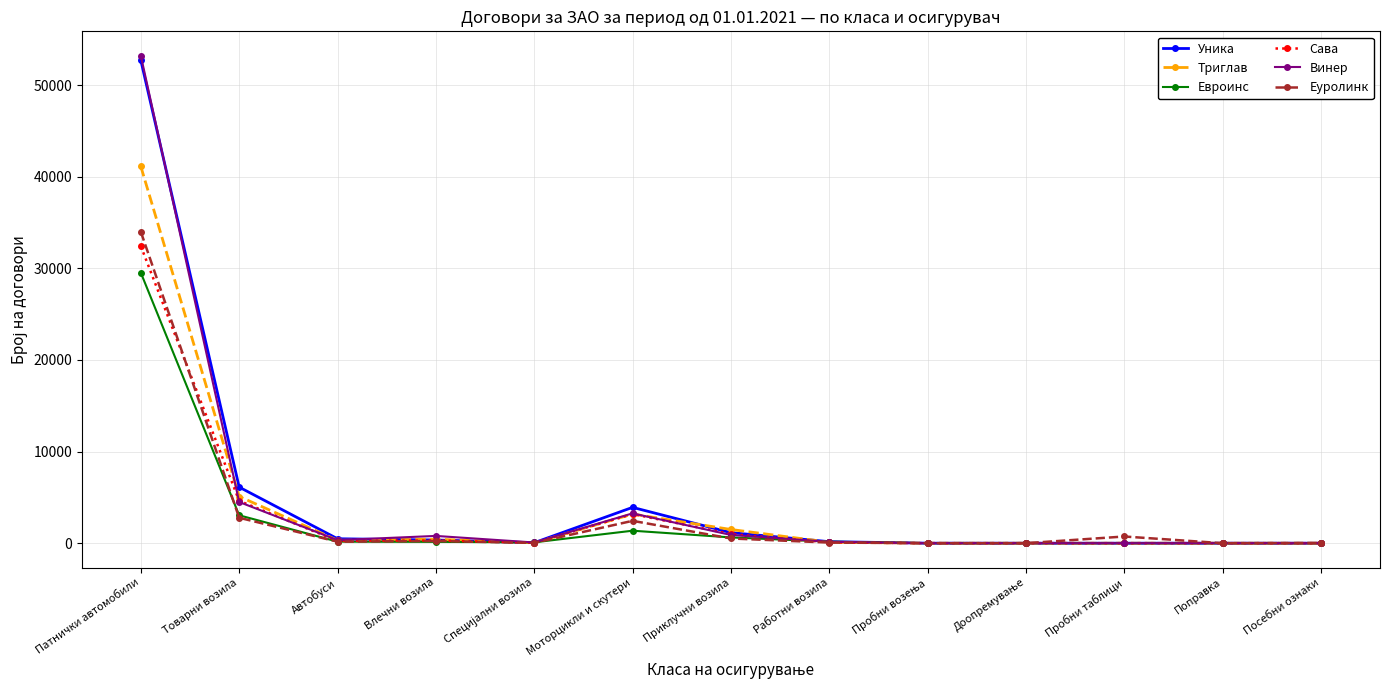

What is the label of the 13th point from the left?

Посебни ознаки